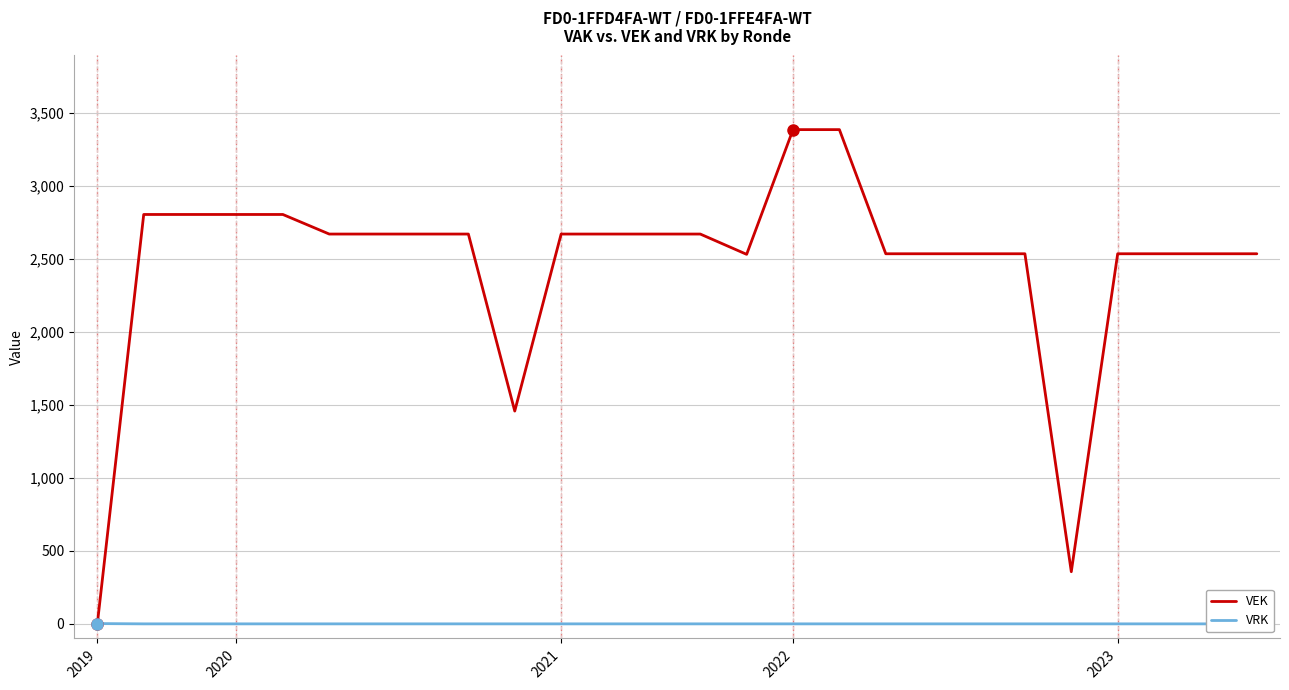

List the series in order of their overall mean, highest first.

VEK, VRK